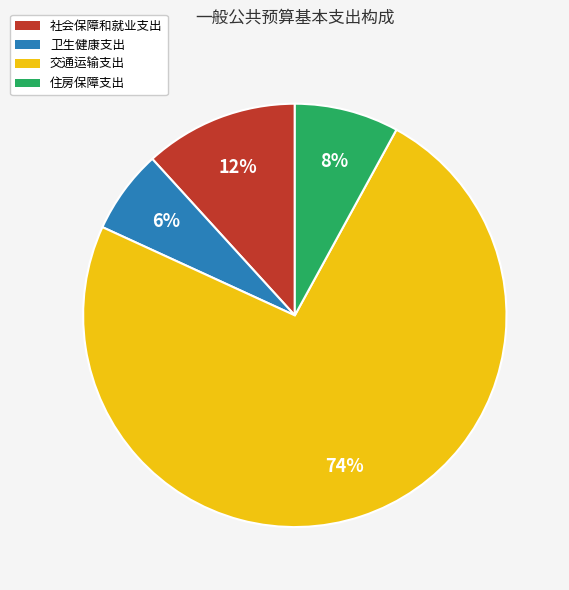

How many slices are in this pie chart?

4